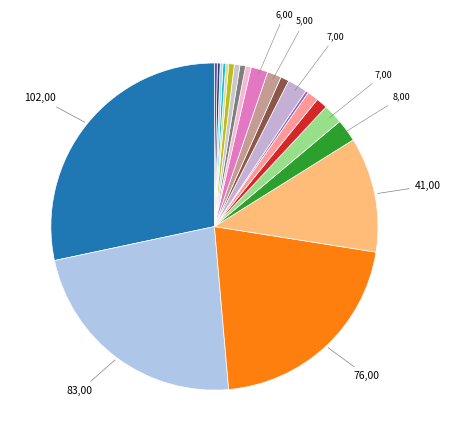

What is the smallest slice in the pie chart?

EU-Kroatien